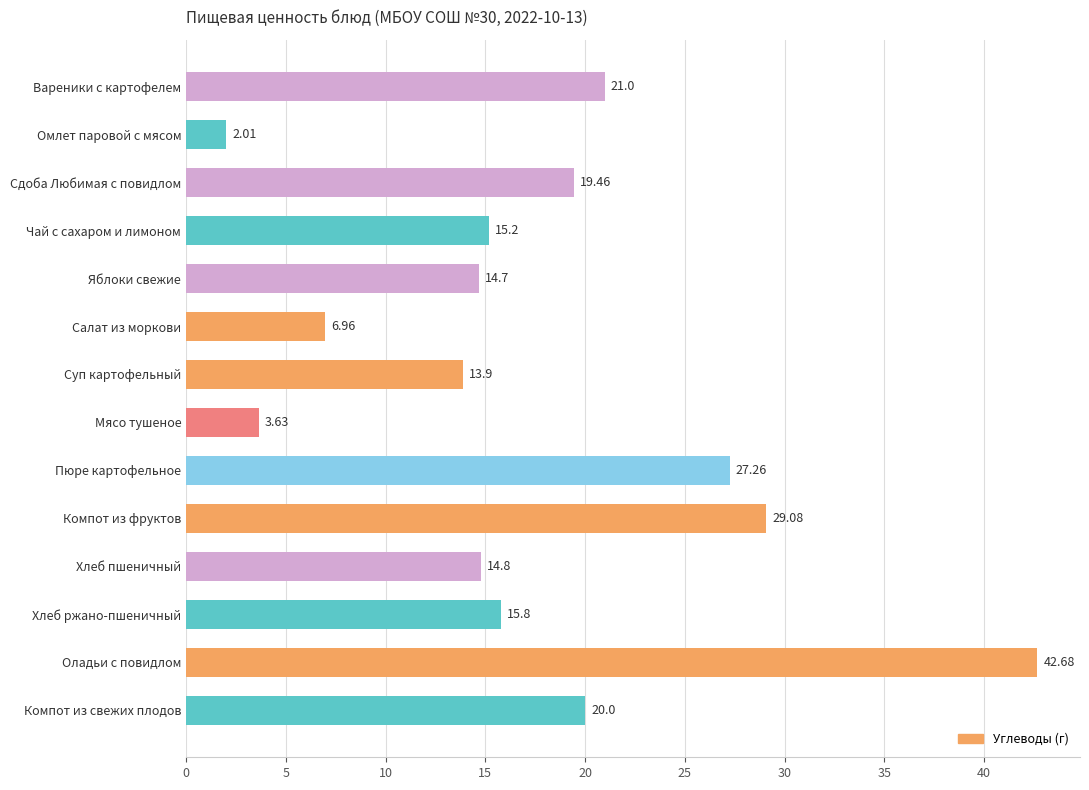

What is the sum of all values?

246.5